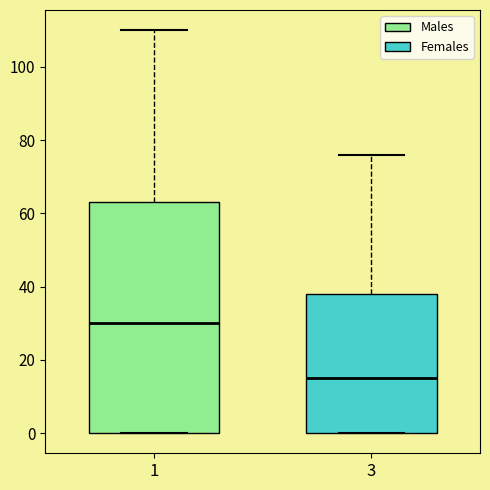

Comparing the boxes themselves (not the whiskers), which one is the tallest?

1